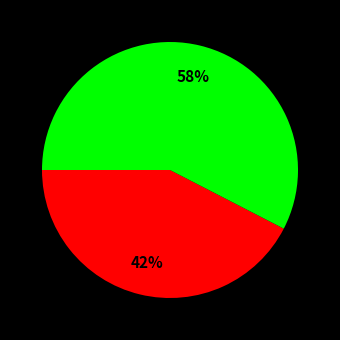

Is there any slice that represents more than half of the pie?

Yes